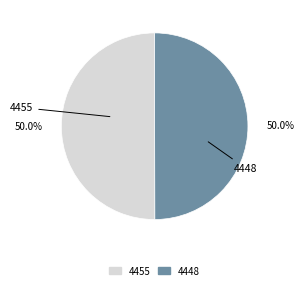

To the nearest percent, what percentage of the pie is 4455?

50%